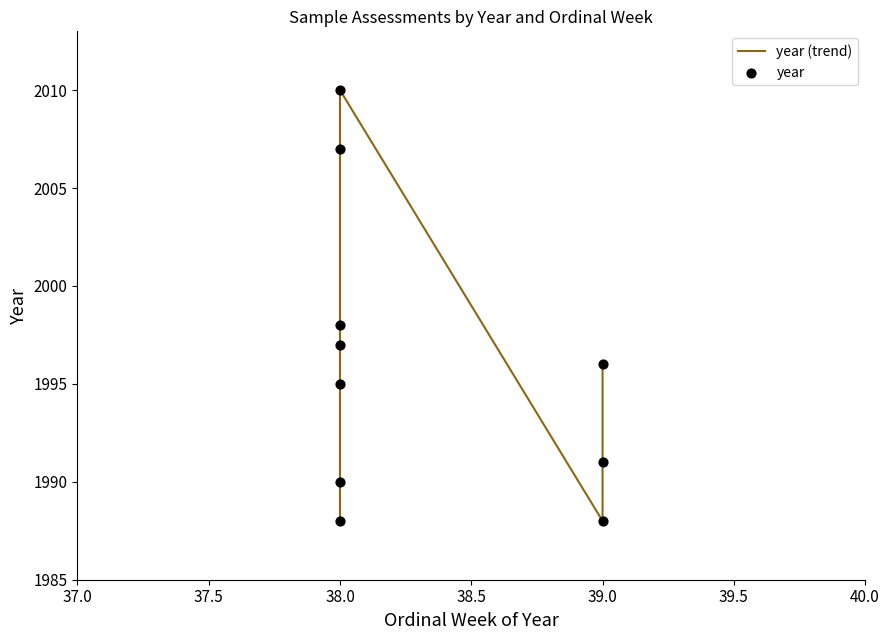

What is the total value across all series at 38.0?

3976